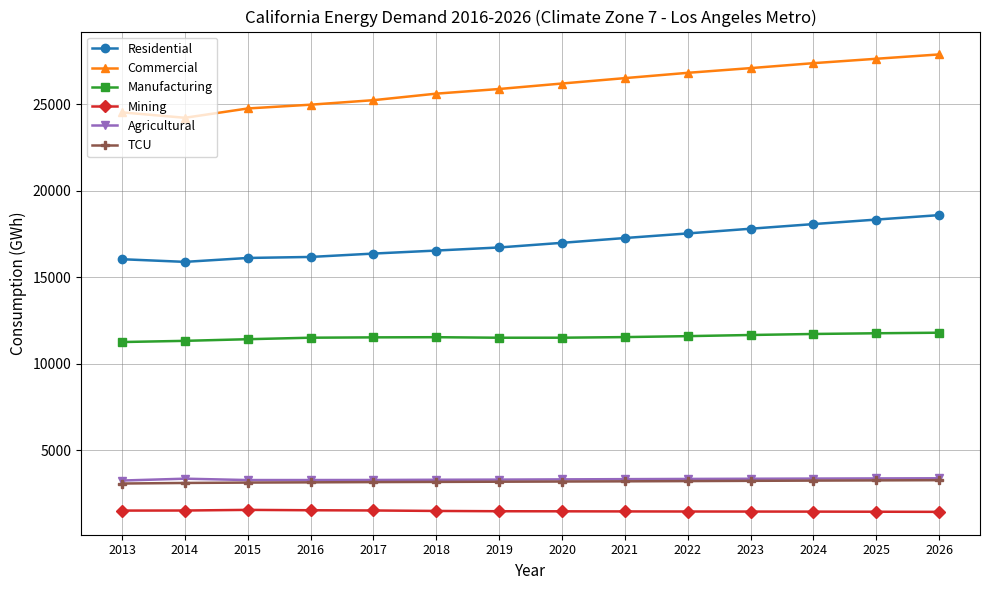

Is the value of Residential at 2014 greater than the value of Agricultural at 2019?

Yes